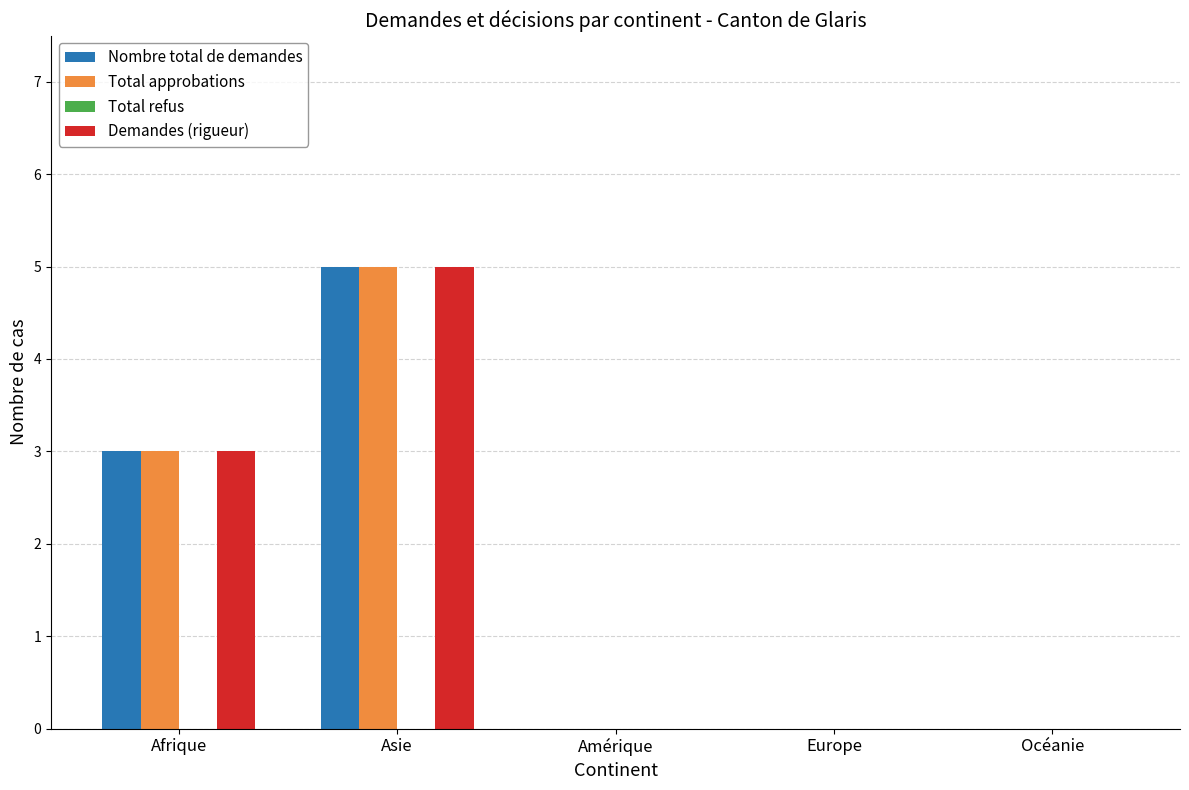

The Demandes (rigueur) series shows 0 at Amérique. True or false?

True